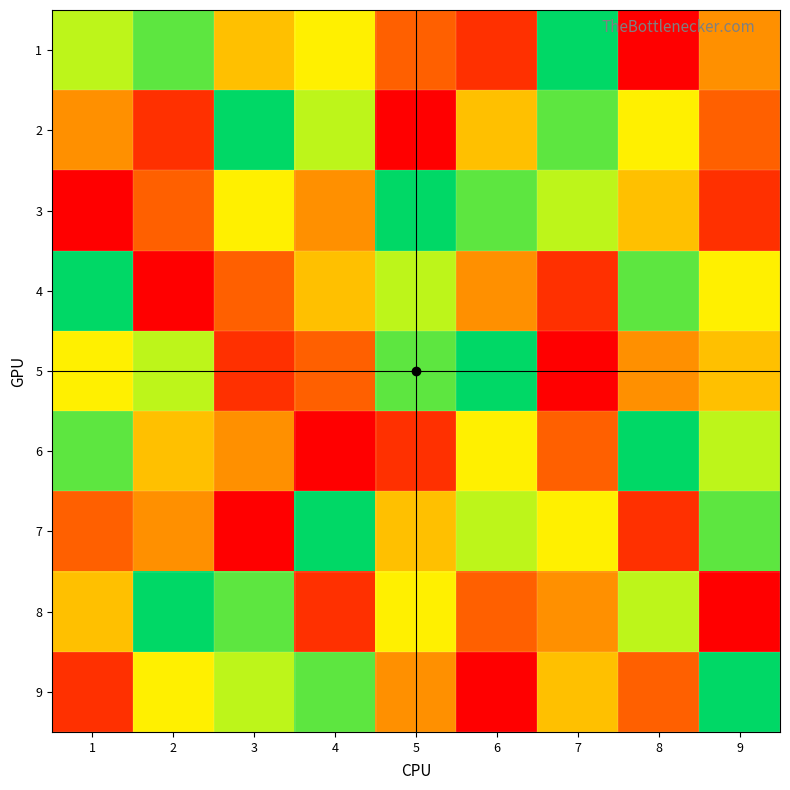

Which series changed the most between 3 and 6?

5